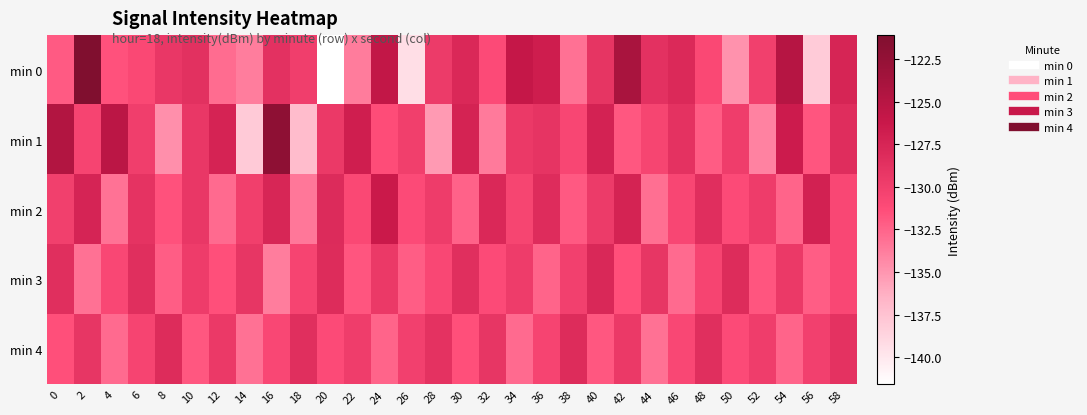

What is the greatest value displayed?

-121.1